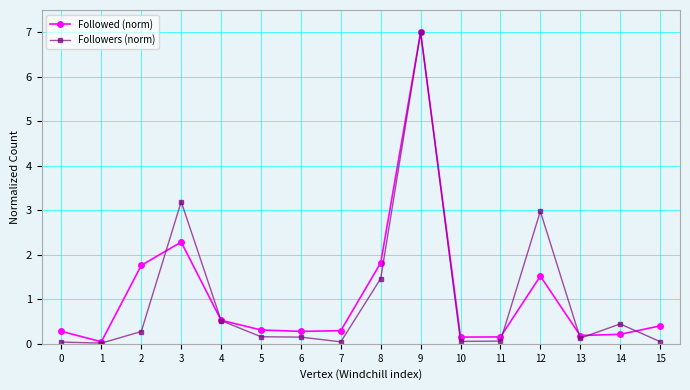

What is the value of the Followed (norm) point at the 15th from the left?

0.2